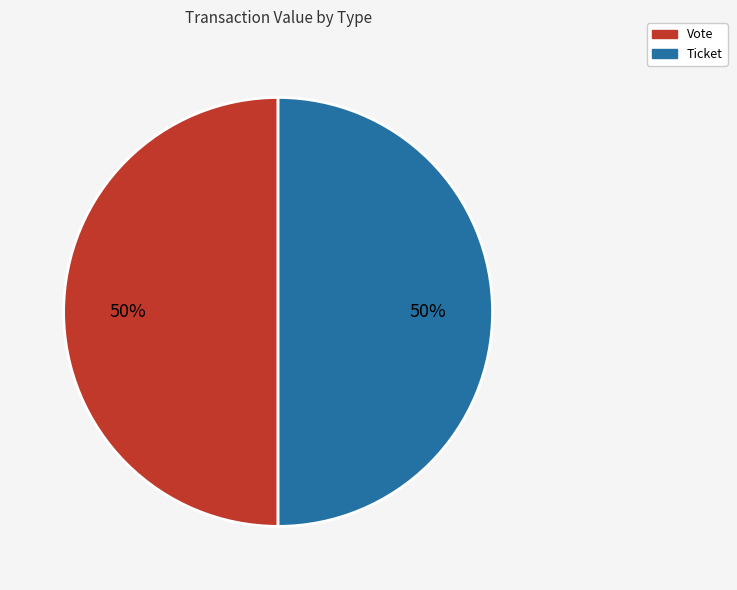

Count the number of slices in the pie.

2